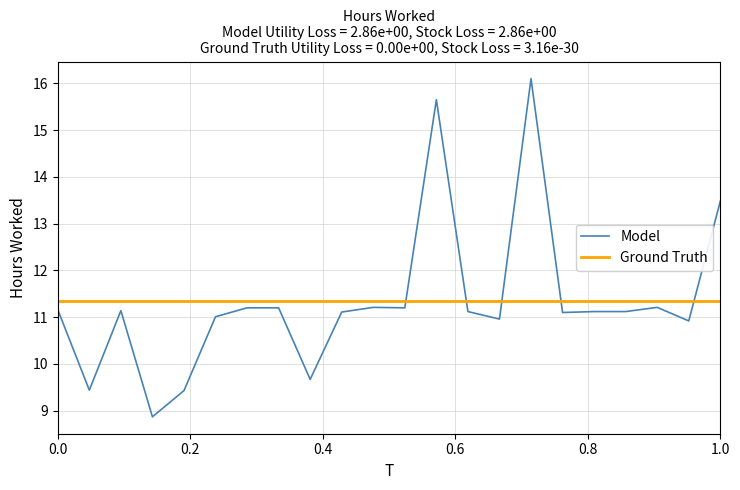

Rank the series by their maximum value, from highest to lowest.

Model, Ground Truth